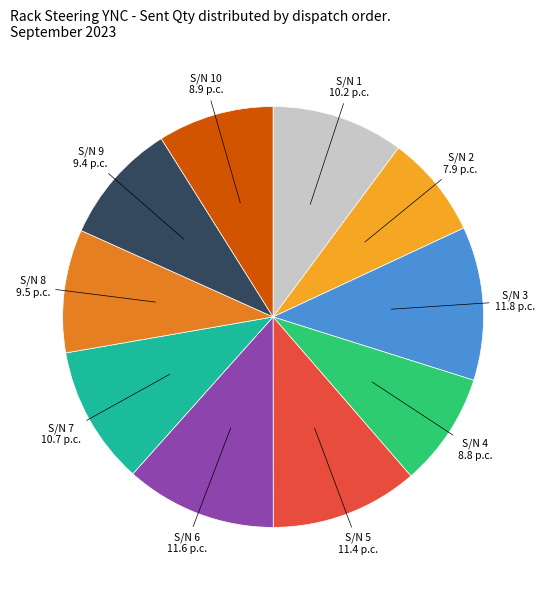

Is S/N 7 the majority of the pie?

No